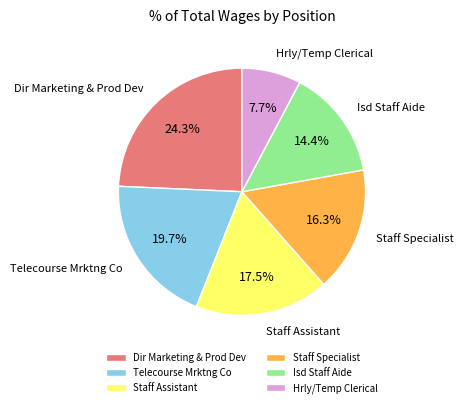

Which slice is the largest?

Dir Marketing & Prod Dev